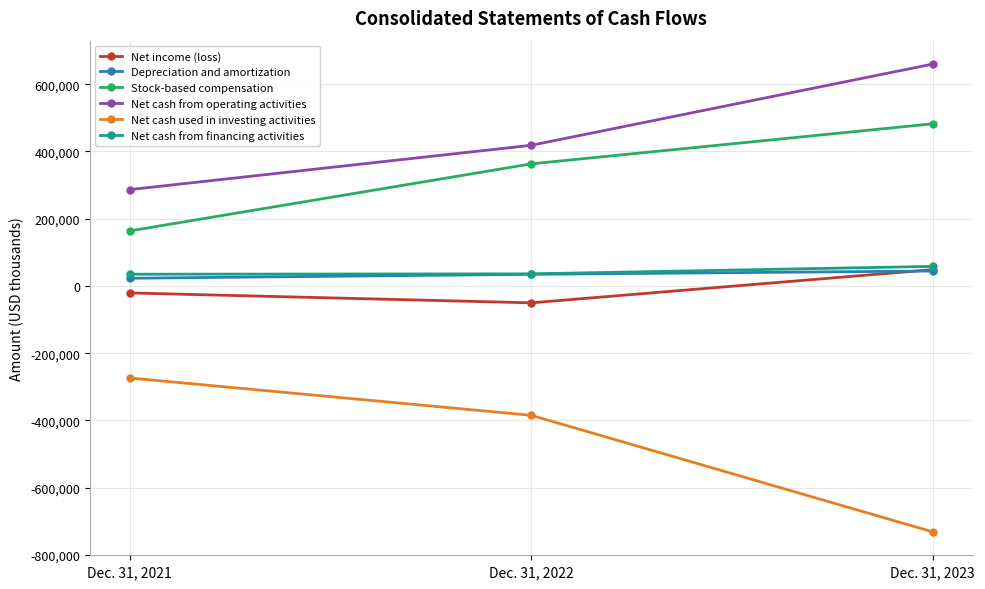

How many Net cash from operating activities values are between 286545 and 659954?

3